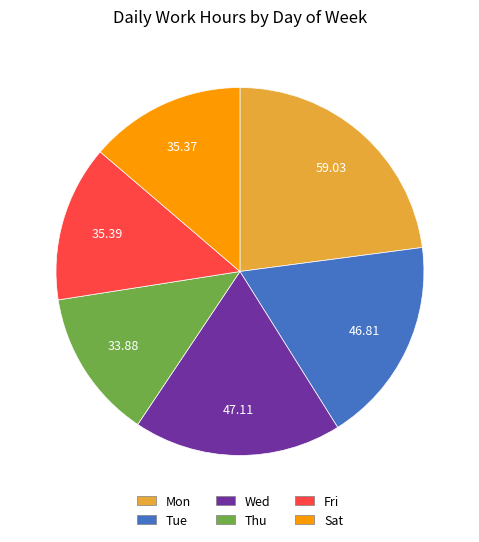

Does any single category account for the majority?

No